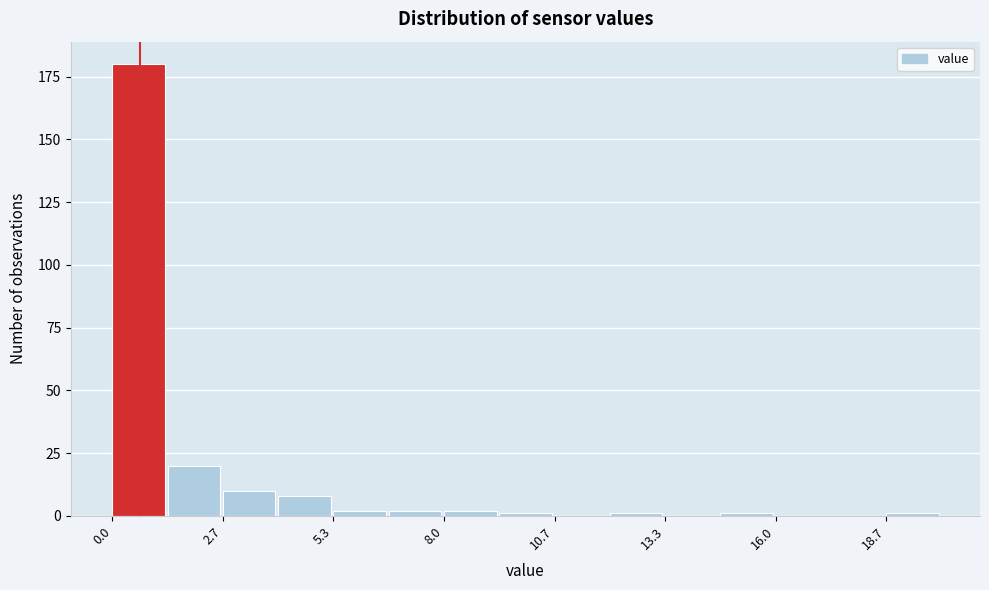

Read against the x-axis, roughly where is the centre of the tallest bar?

0.5